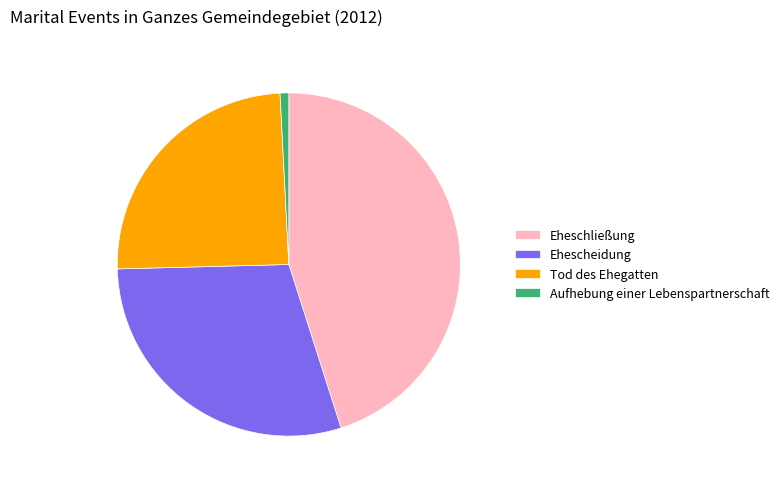

Approximately how many times larger is the value at Eheschließung compared to Ehescheidung?

1.5